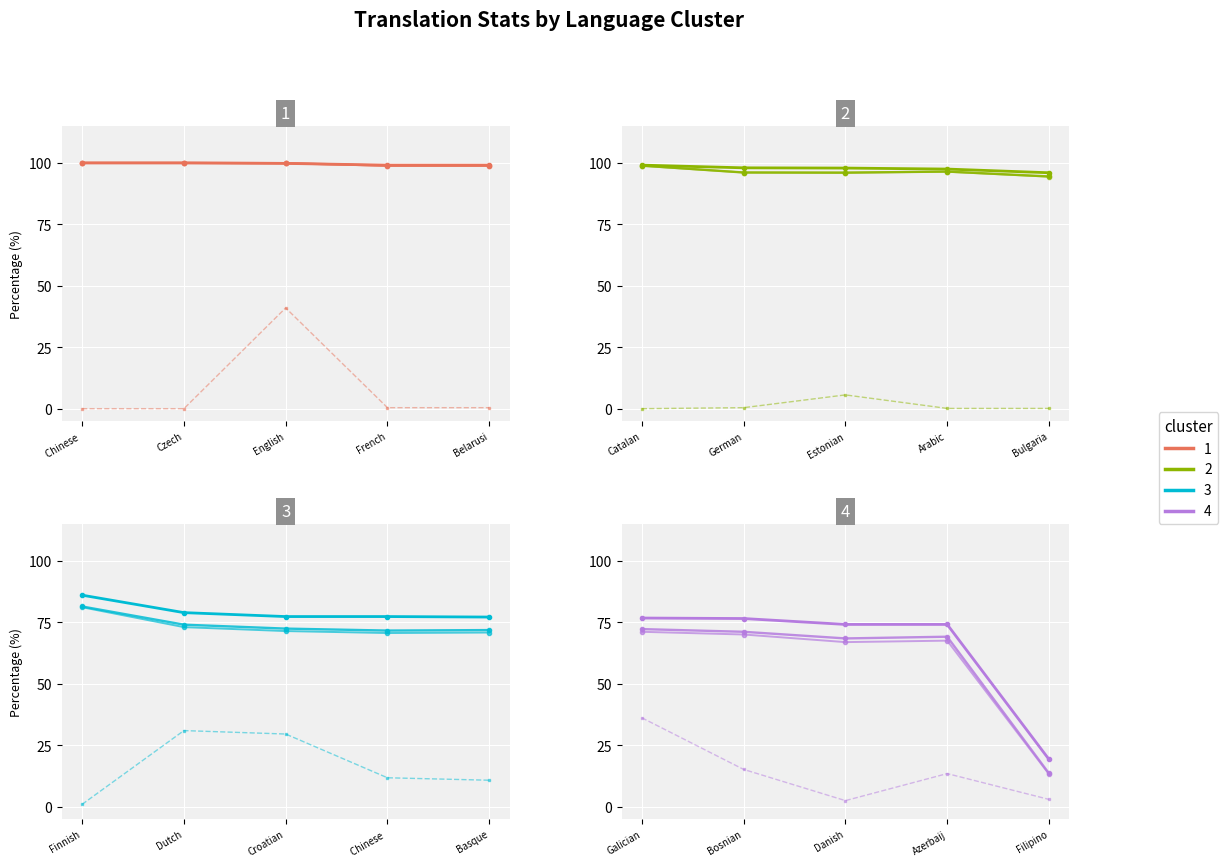

At how many categories does at least one series exceed 66?

5